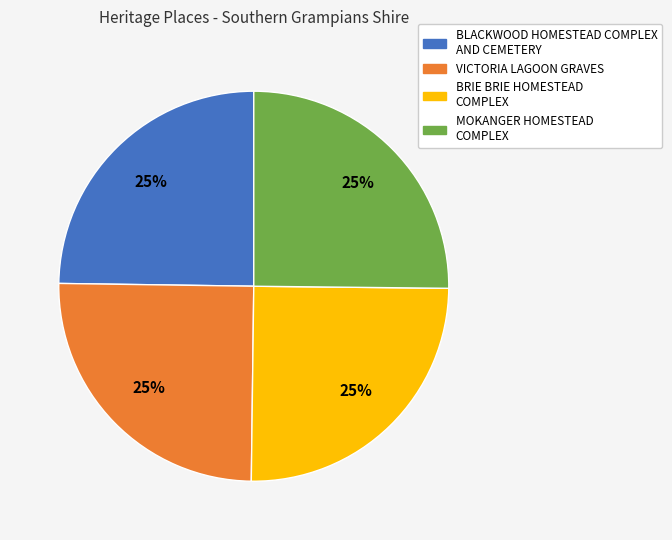

What is the ratio of the value at VICTORIA LAGOON GRAVES to the value at BRIE BRIE HOMESTEAD COMPLEX?

1.0